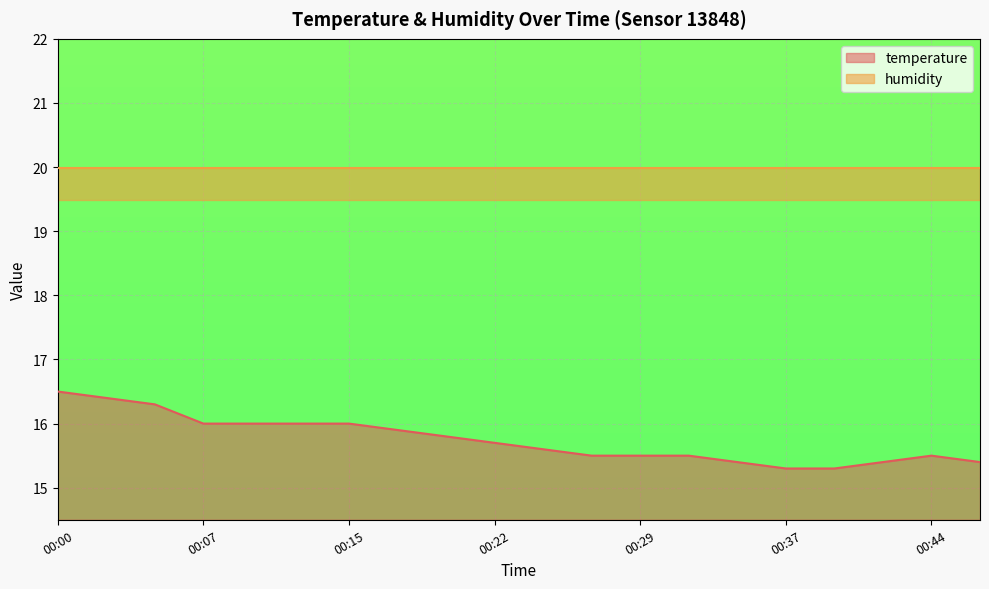

What is the smallest value displayed?

15.3